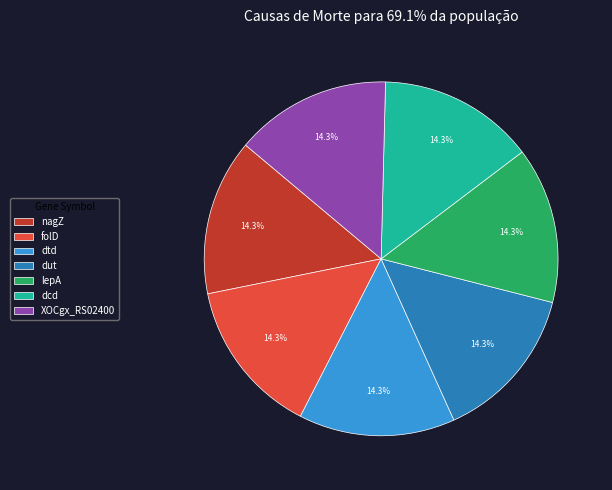

What portion of the pie excludes dut?

85.7%